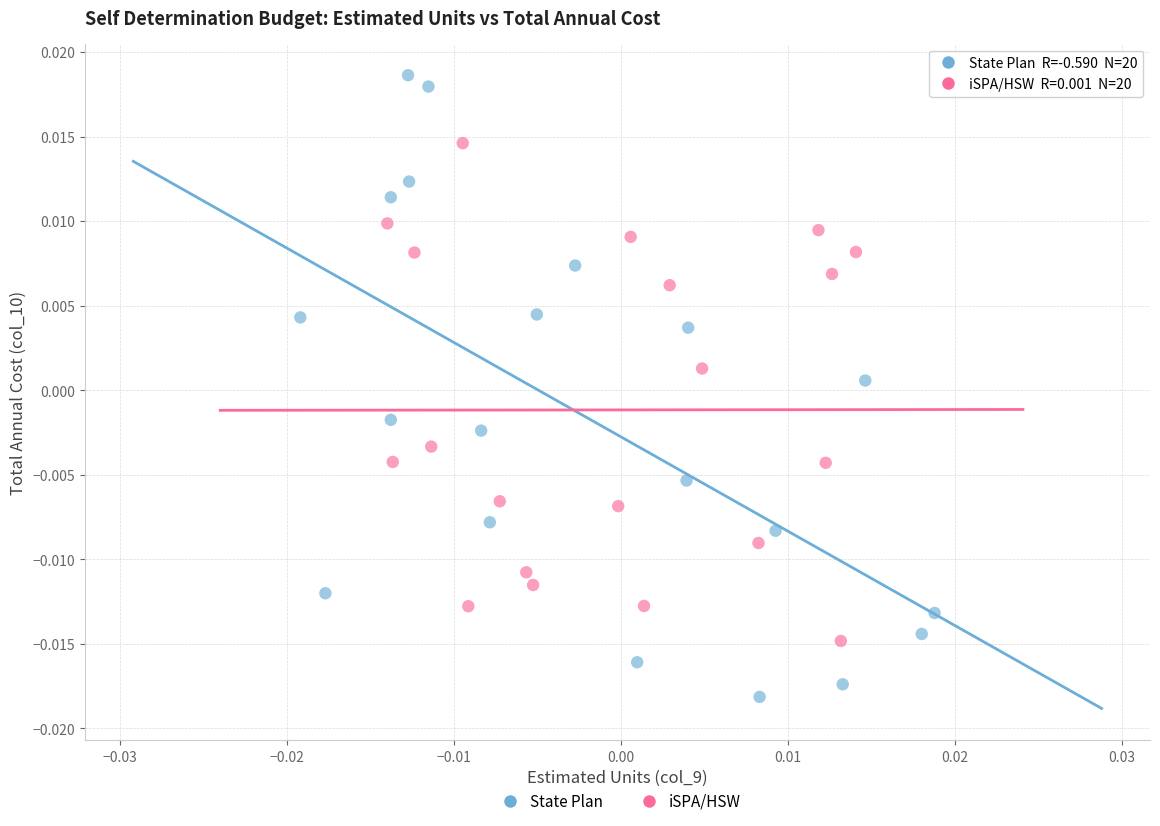

Which series contains the highest Y value?

State Plan